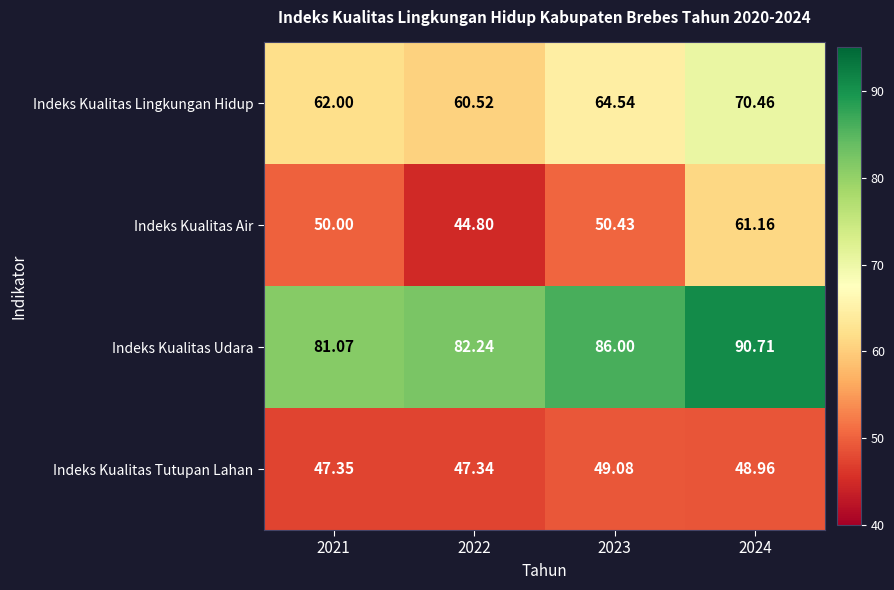

Is the value of Indeks Kualitas Tutupan Lahan at 2024 greater than the value of Indeks Kualitas Air at 2021?

No